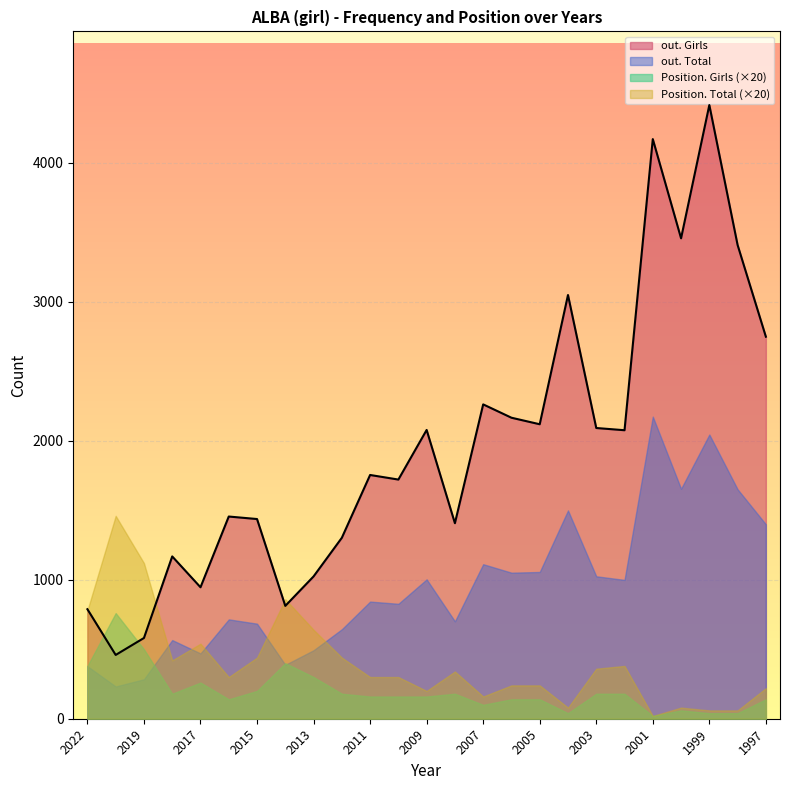

True or false: out. Total and out. Girls cross at least once.

False